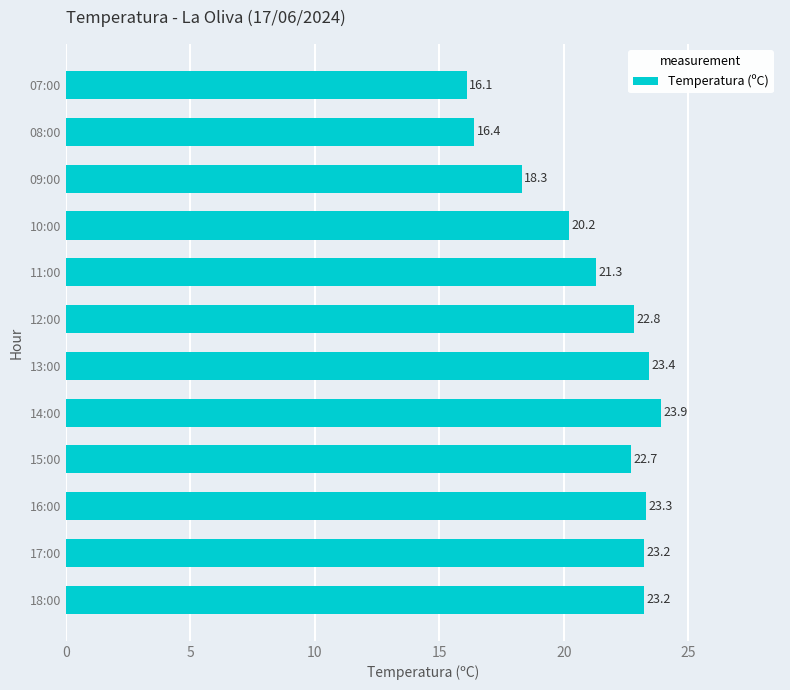

What is the change in value from 16:00 to 13:00?

+0.1